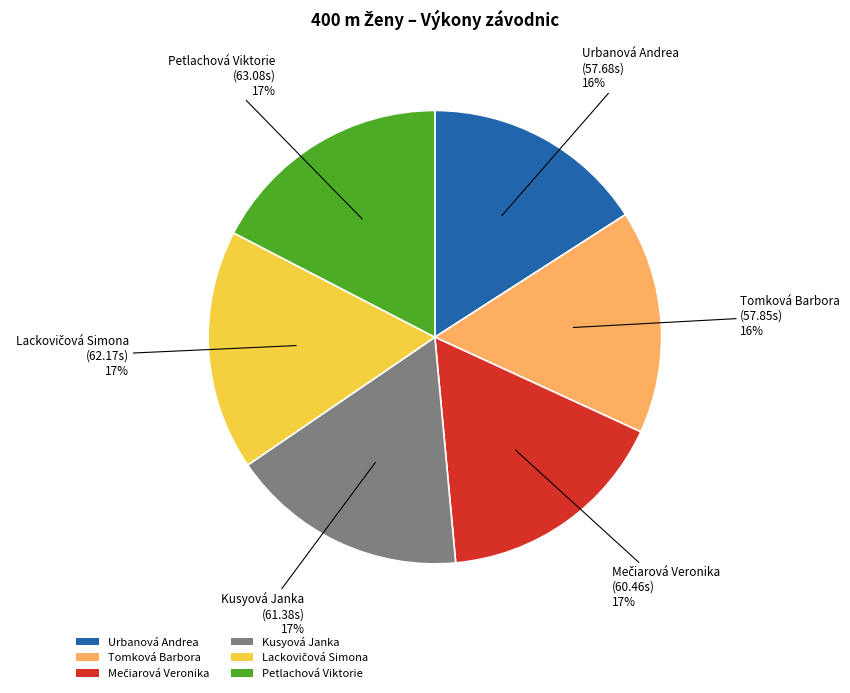

Does Kusyová Janka account for over 50% of the chart?

No